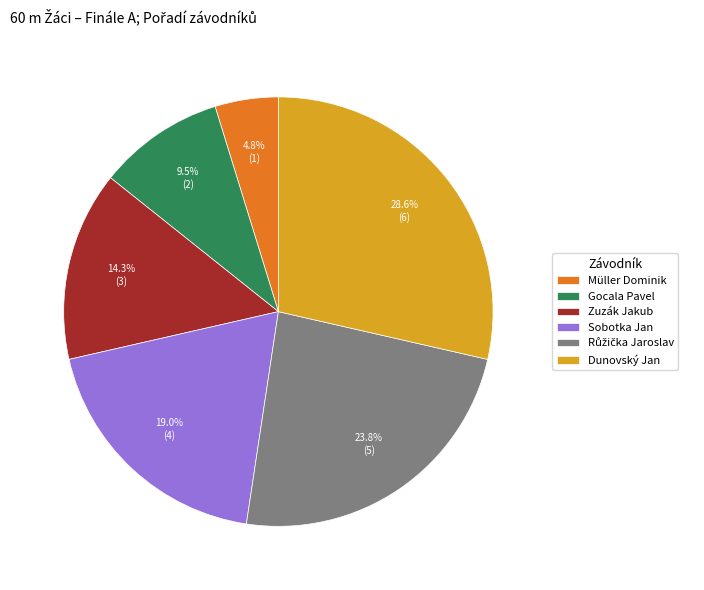

How many slices are in this pie chart?

6